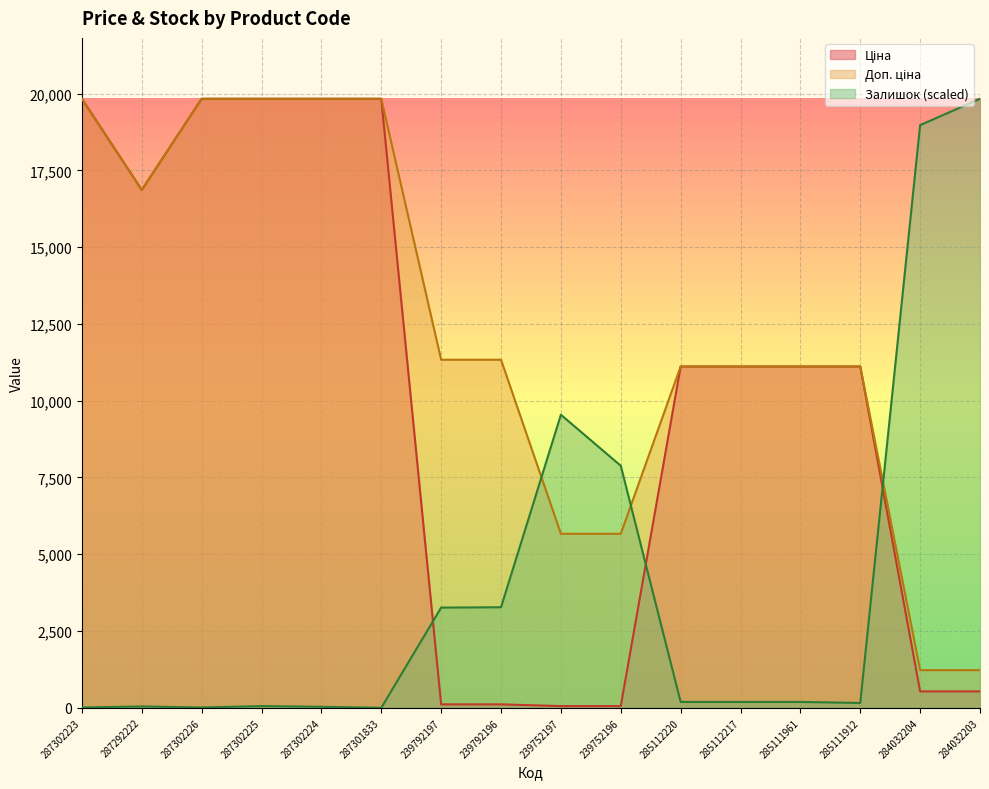

Is it true that Доп. ціна equals 16863.2 at 287292222?

True